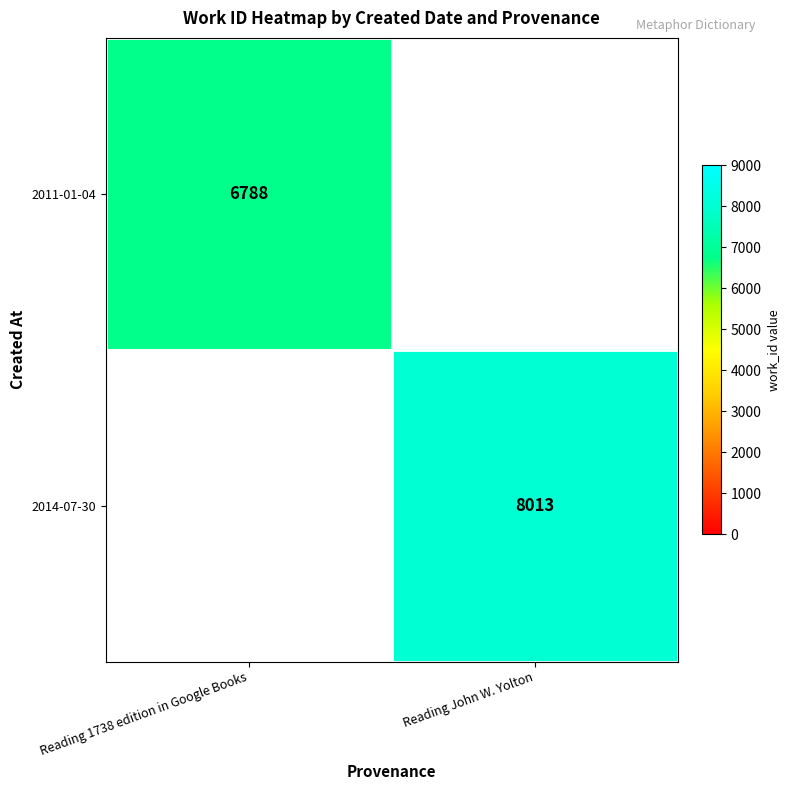

What is the total value across all series at Reading 1738 edition in Google Books?

6788